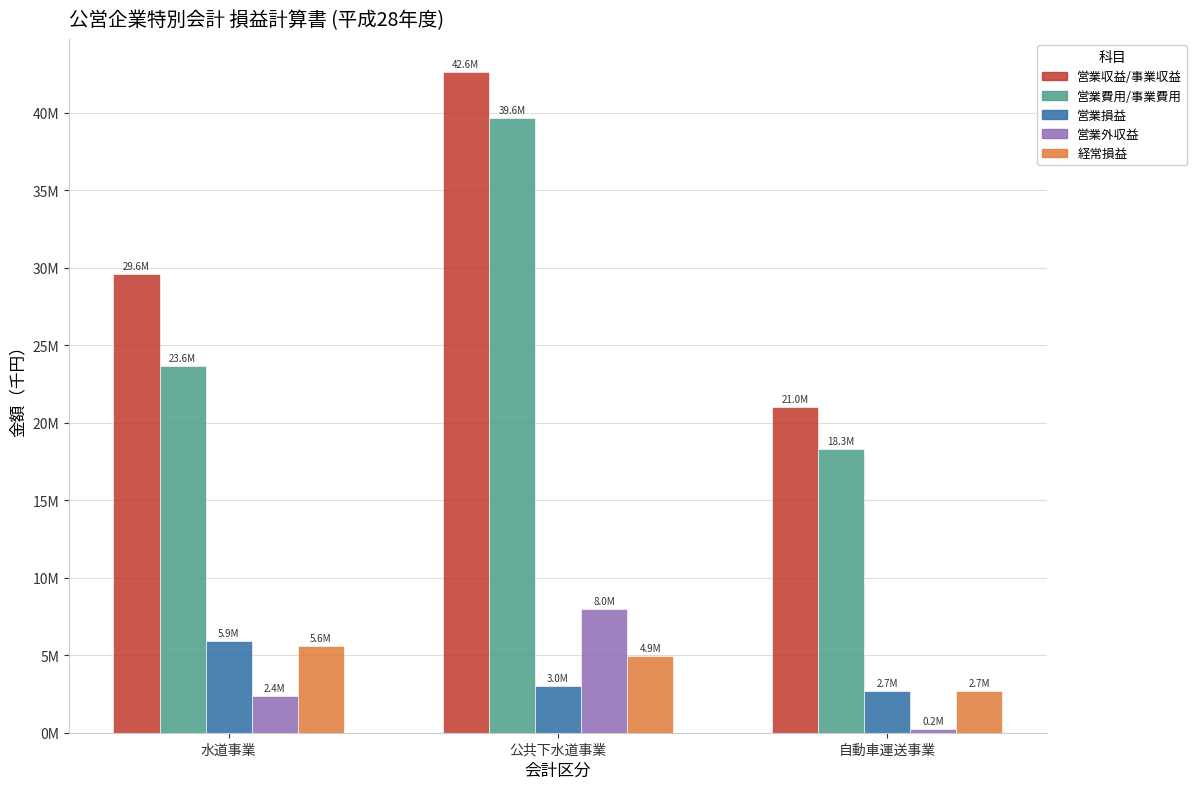

At which category is the sum across all series the highest?

公共下水道事業